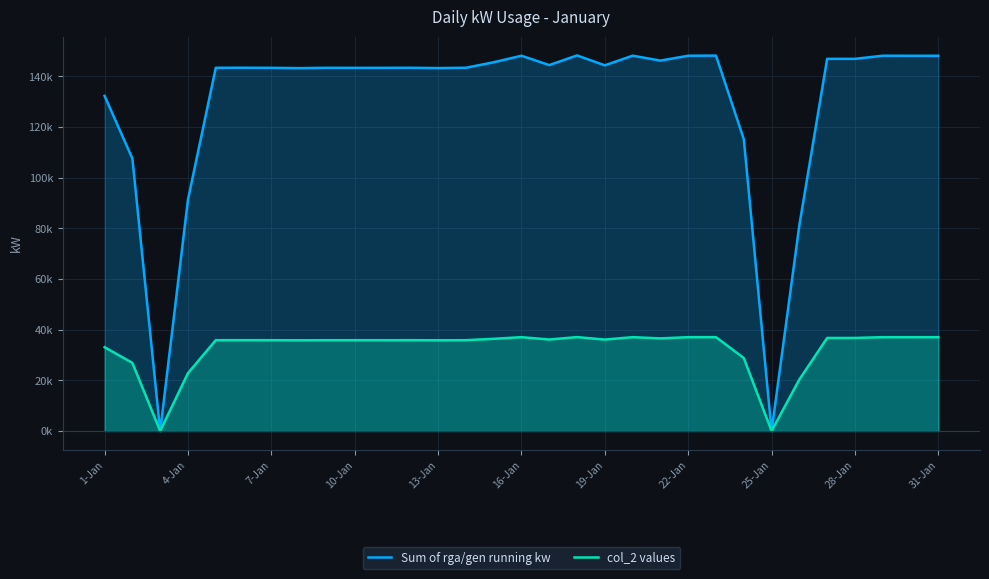

True or false: Sum of rga/gen running kw and col_2 values intersect in this chart.

False